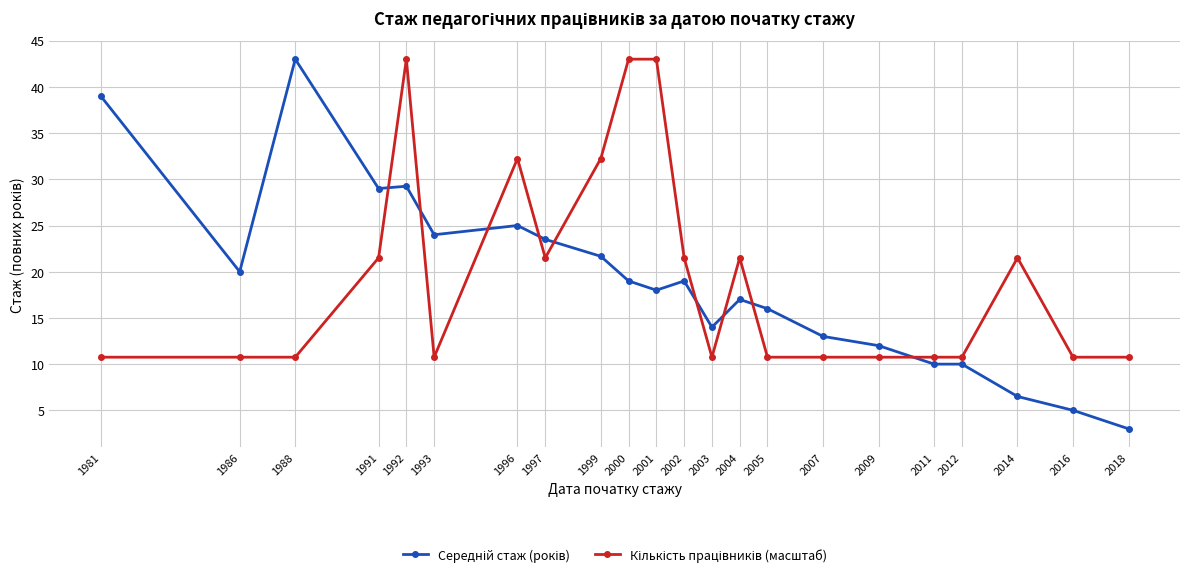

Which category has the lowest value across all series?

2018